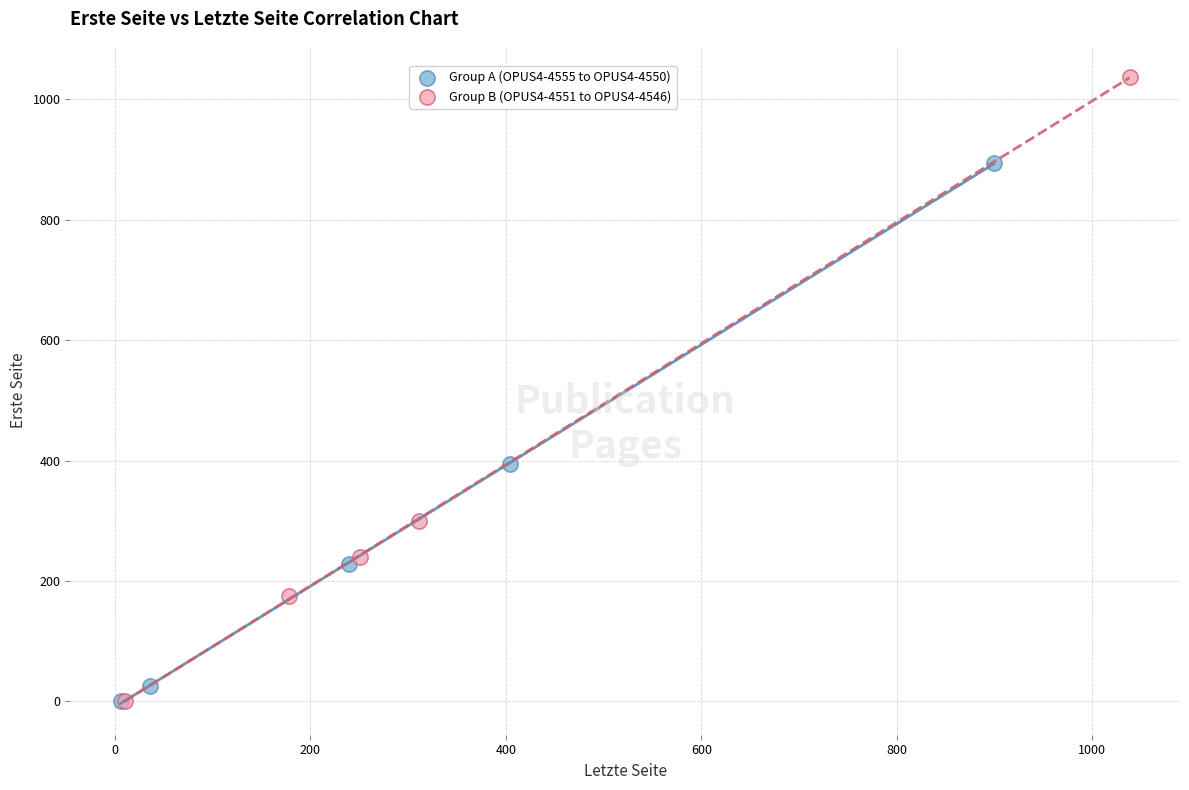

What are all the series names shown in the legend?

Group A (OPUS4-4555 to OPUS4-4550), Group B (OPUS4-4551 to OPUS4-4546)